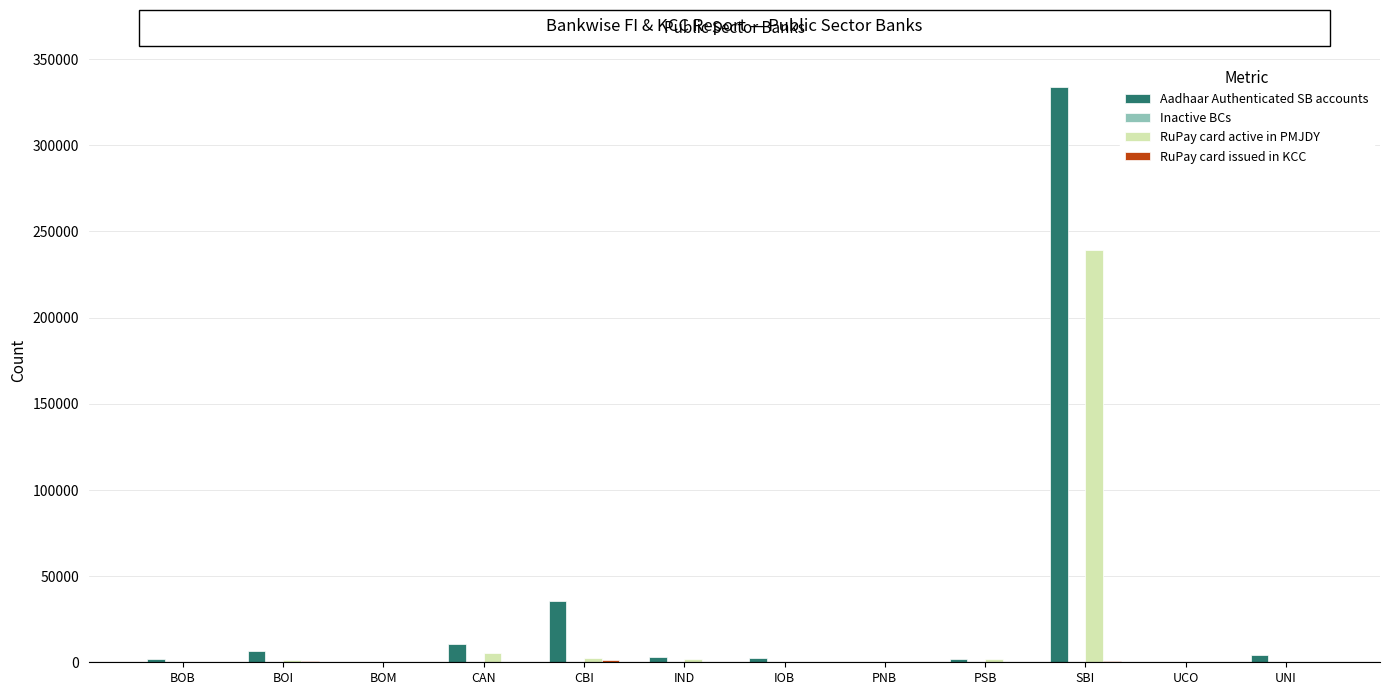

Are the bars horizontal?

No